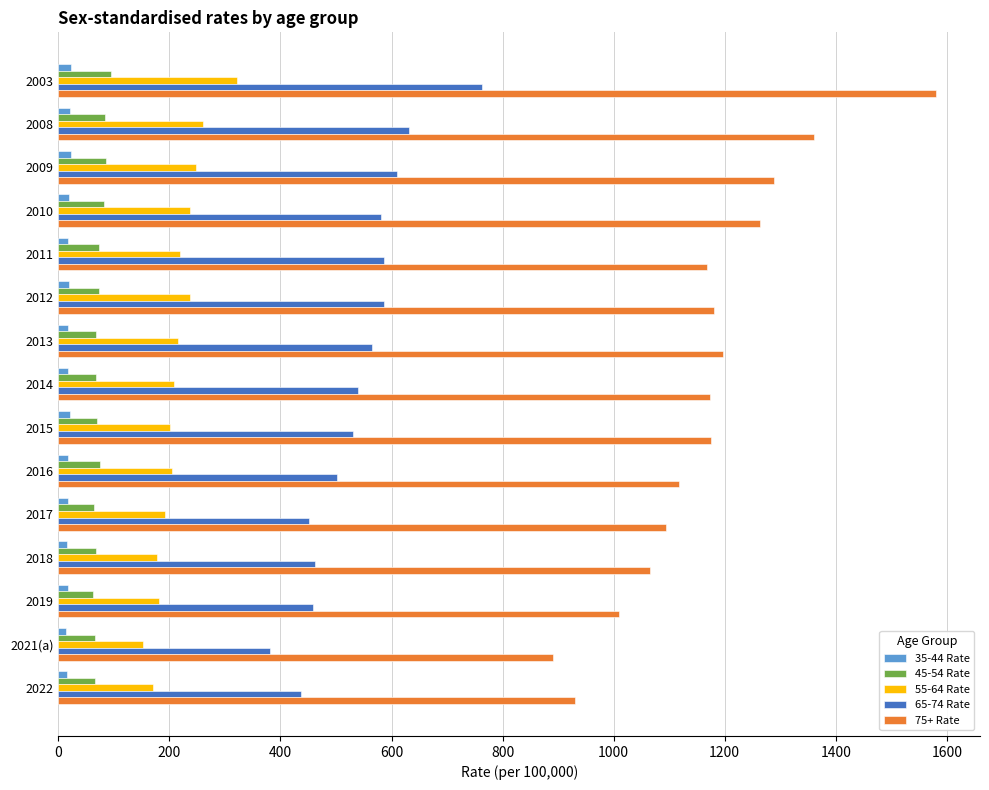

List the series in order of their peak value, highest first.

75+ Rate, 65-74 Rate, 55-64 Rate, 45-54 Rate, 35-44 Rate